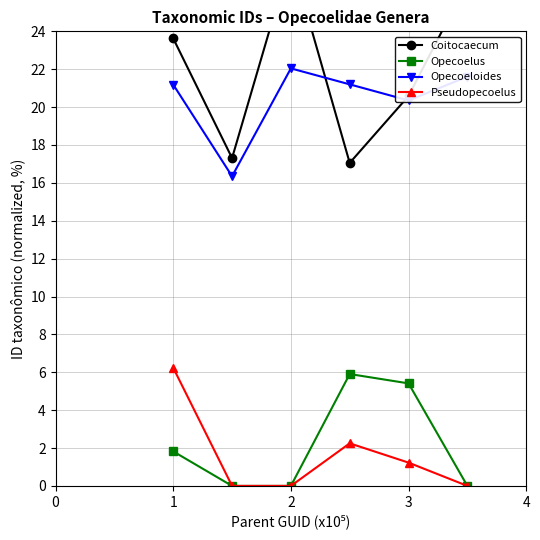

At how many categories does at least one series exceed 23?

3